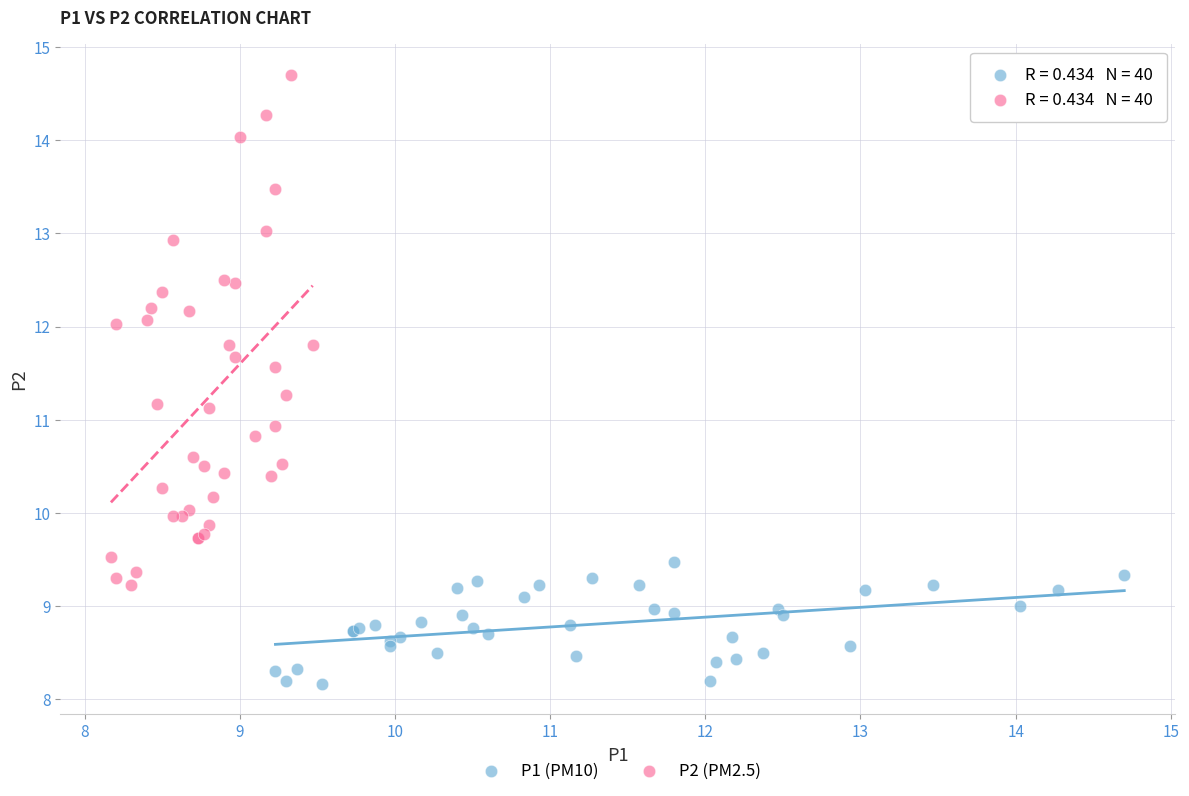

Which series contains the lowest Y value?

P1 (PM10)